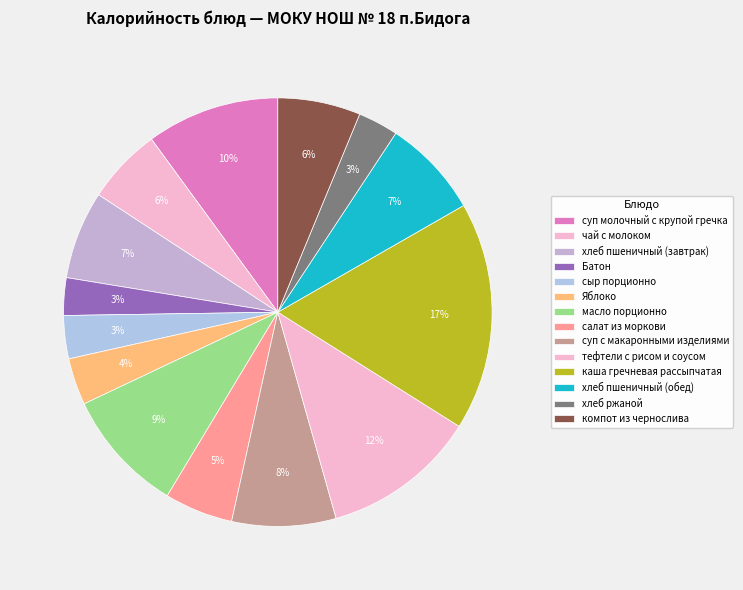

Count the number of slices in the pie.

14